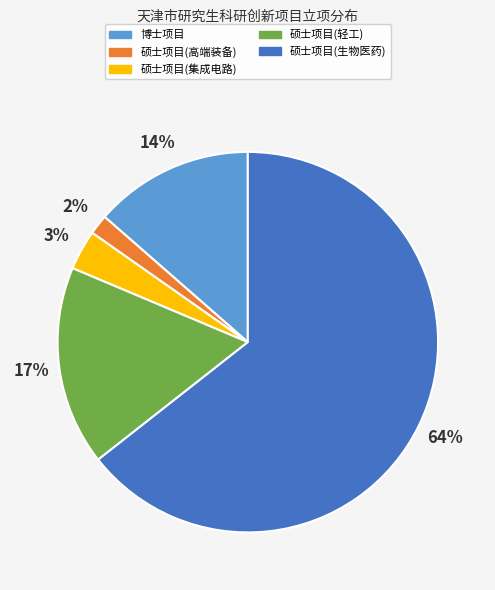

To the nearest percent, what is the average slice percentage?

20%